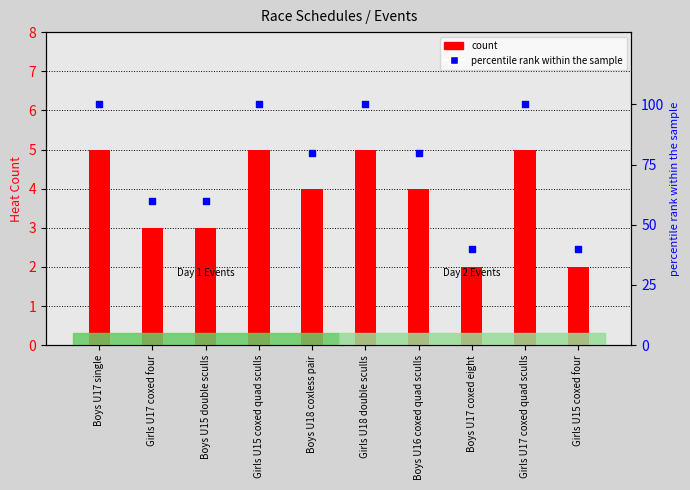

Which series reaches the minimum Y coordinate?

count